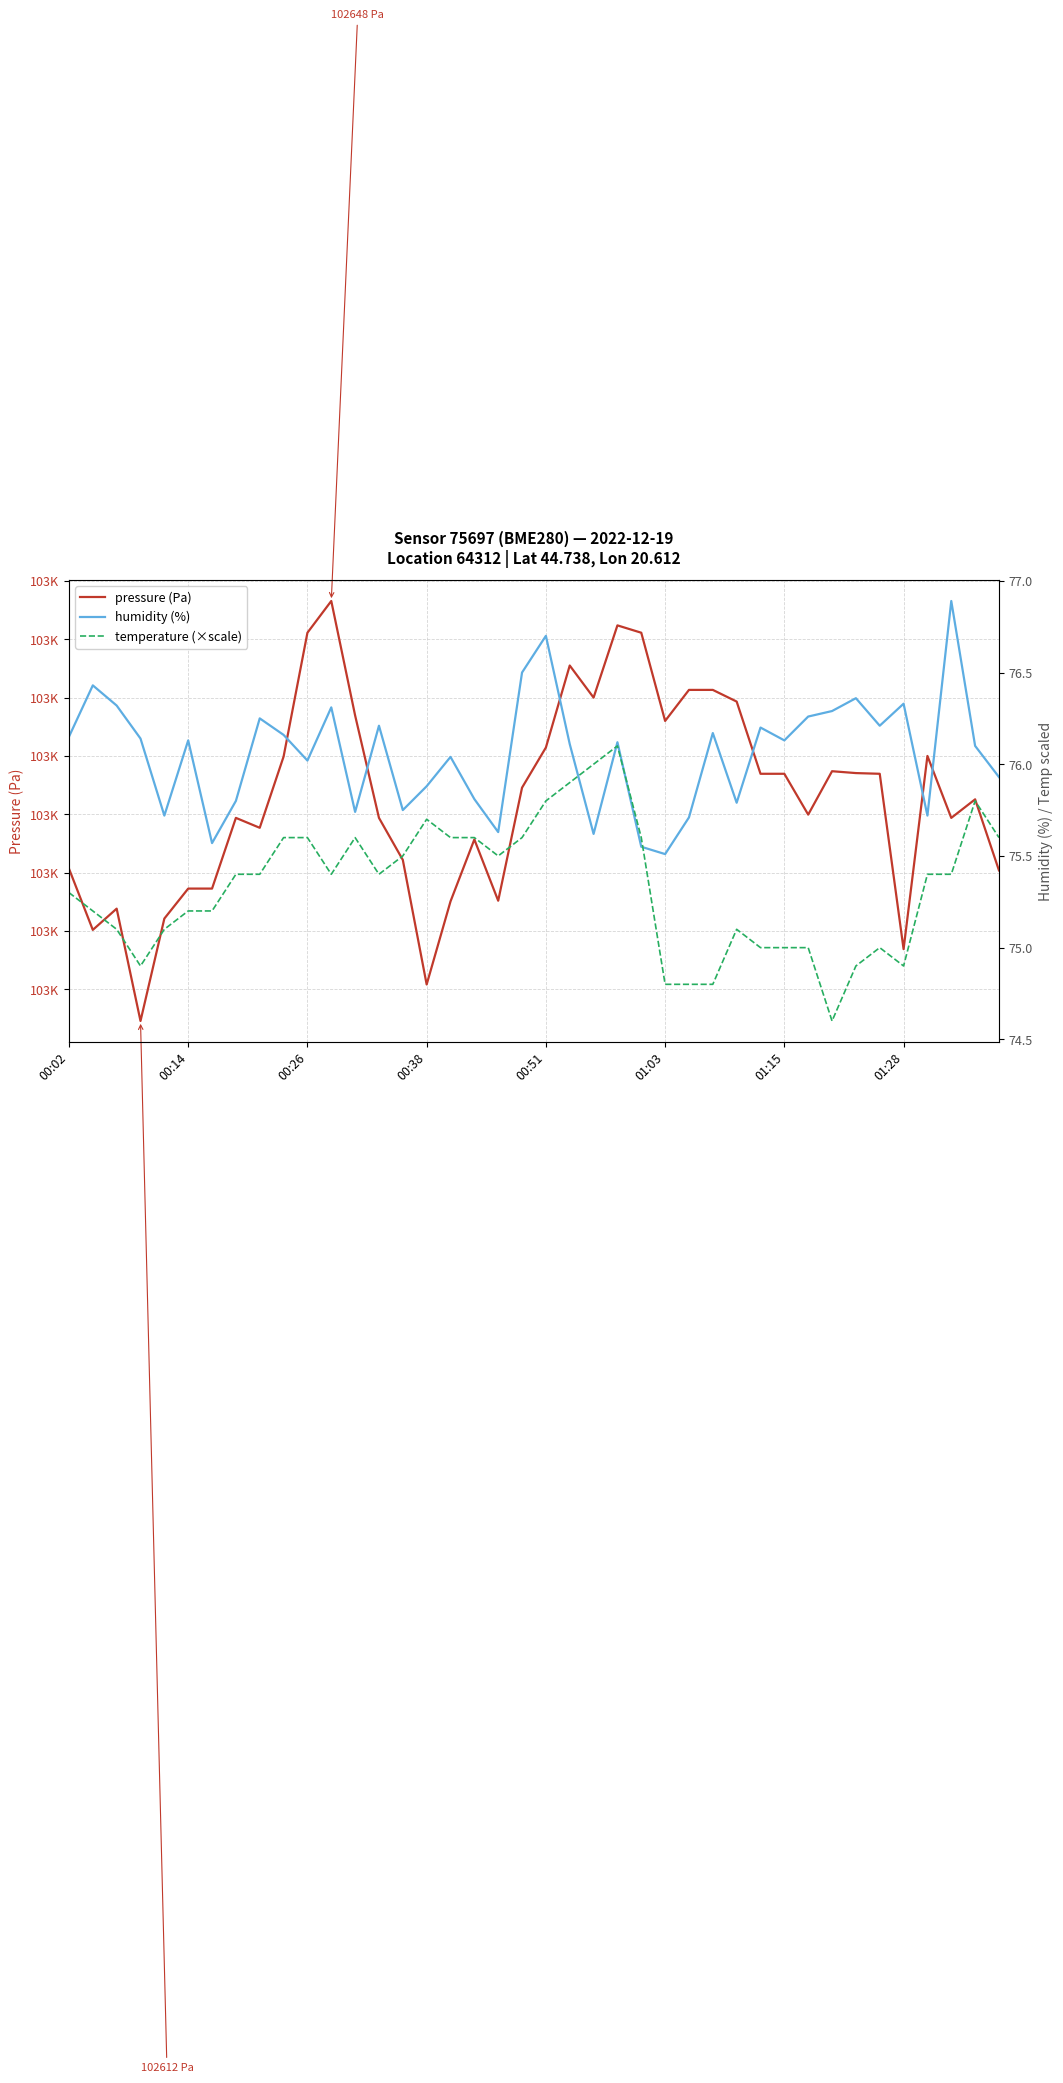

At which label does temperature (×scale) first exceed 75?

00:02